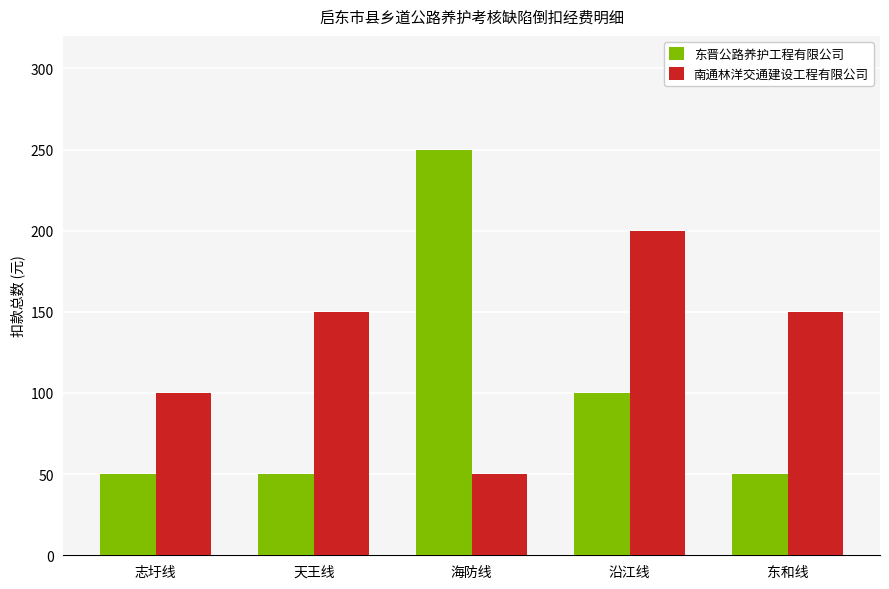

Read the 南通林洋交通建设工程有限公司 value at 志圩线, to the nearest 5.

100